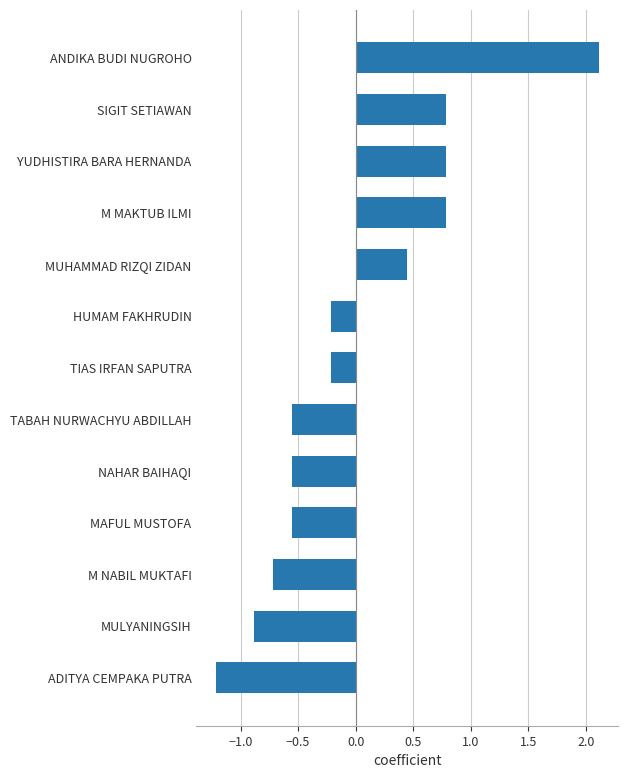

What is the sum of the values at ANDIKA BUDI NUGROHO and YUDHISTIRA BARA HERNANDA?

2.9